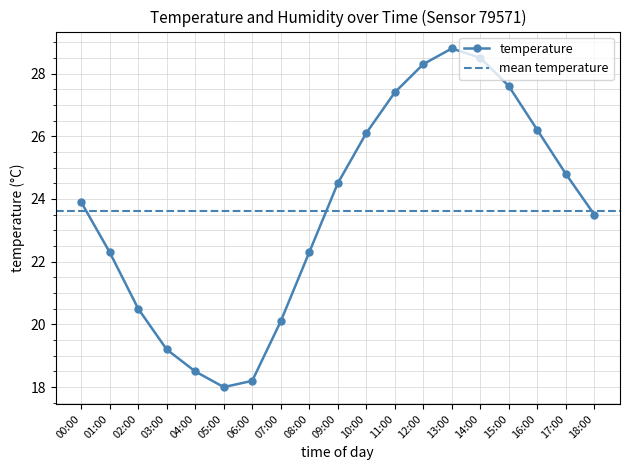

What is the label of the 14th point from the right?

05:00